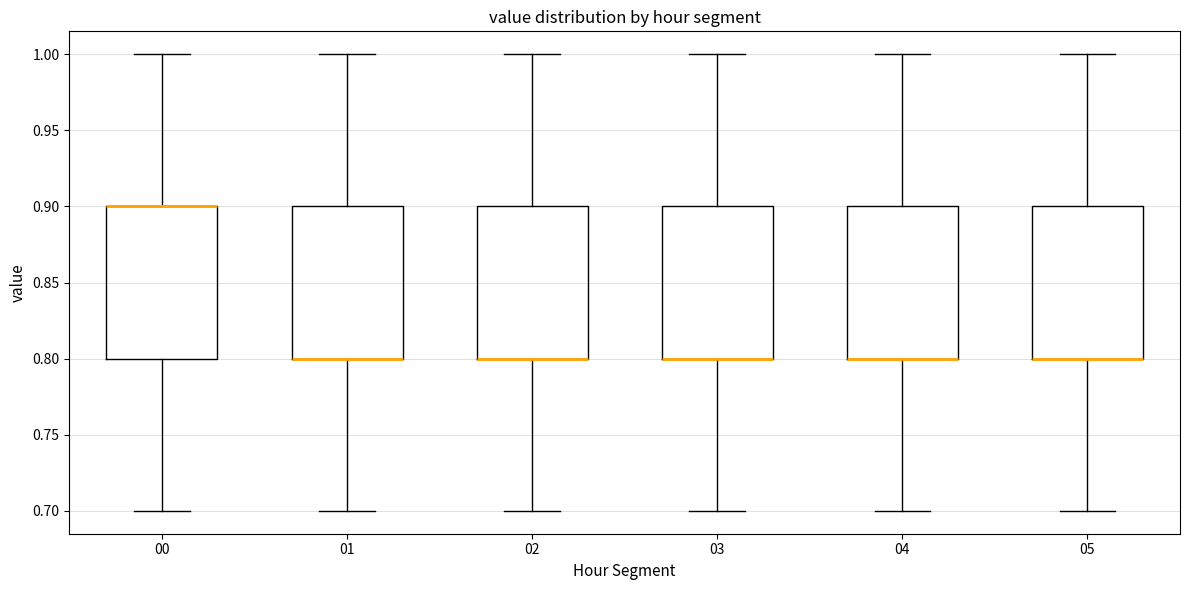

Reading left to right, read every box against the y-axis: the position of its median line, the range the box covers, and the ends of its whiskers. The values are not printed on the chart, so give them approximately, as read against the axis.

00: median 0.9 (drawn on the box's upper edge), box 0.8 to 0.9, whiskers 0.7 to 1.0
01: median 0.8 (drawn on the box's lower edge), box 0.8 to 0.9, whiskers 0.7 to 1.0
02: median 0.8 (drawn on the box's lower edge), box 0.8 to 0.9, whiskers 0.7 to 1.0
03: median 0.8 (drawn on the box's lower edge), box 0.8 to 0.9, whiskers 0.7 to 1.0
04: median 0.8 (drawn on the box's lower edge), box 0.8 to 0.9, whiskers 0.7 to 1.0
05: median 0.8 (drawn on the box's lower edge), box 0.8 to 0.9, whiskers 0.7 to 1.0